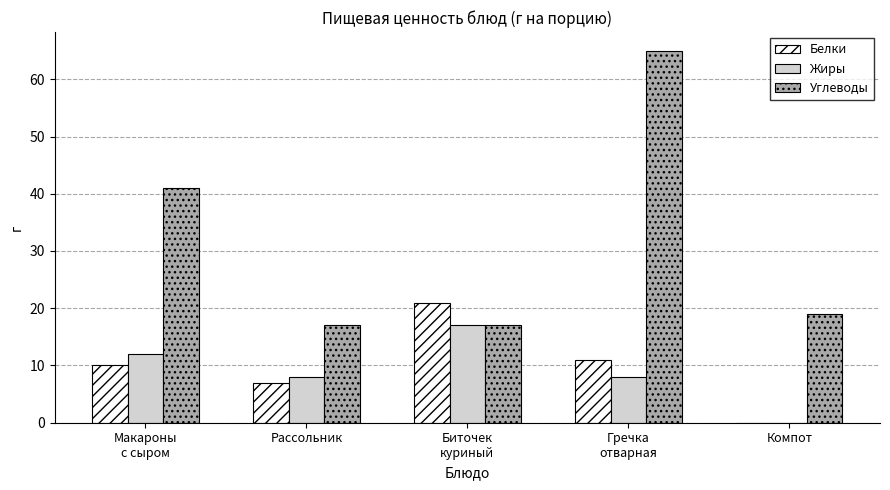

Between Гречка
отварная and Компот, which series saw the biggest shift?

Углеводы